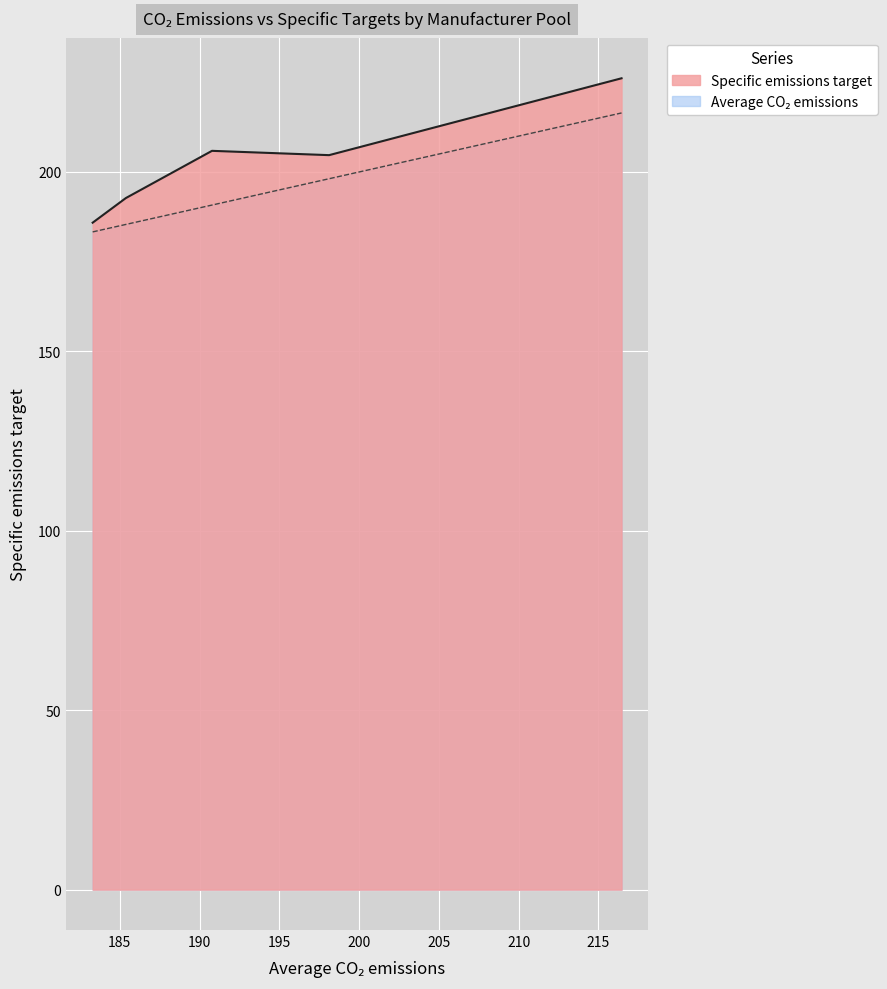

Rank the series at RENAULT-NISSAN-MITSUBISHI from highest to lowest value.

Specific emissions target, Average CO2 emissions